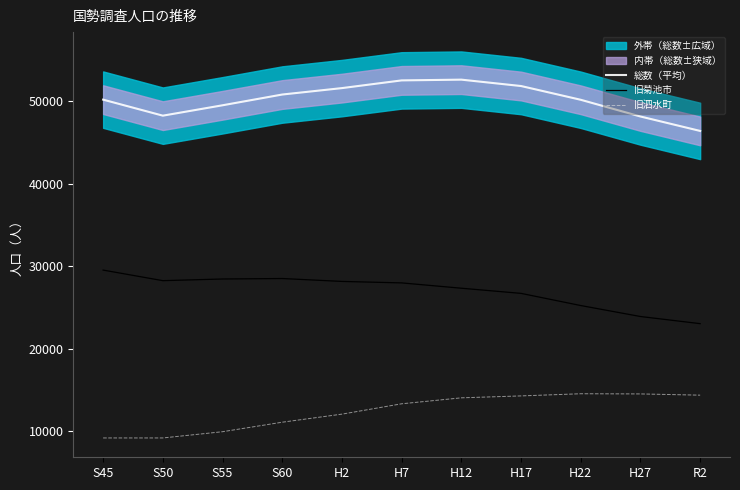

What position from the right is S50?

10